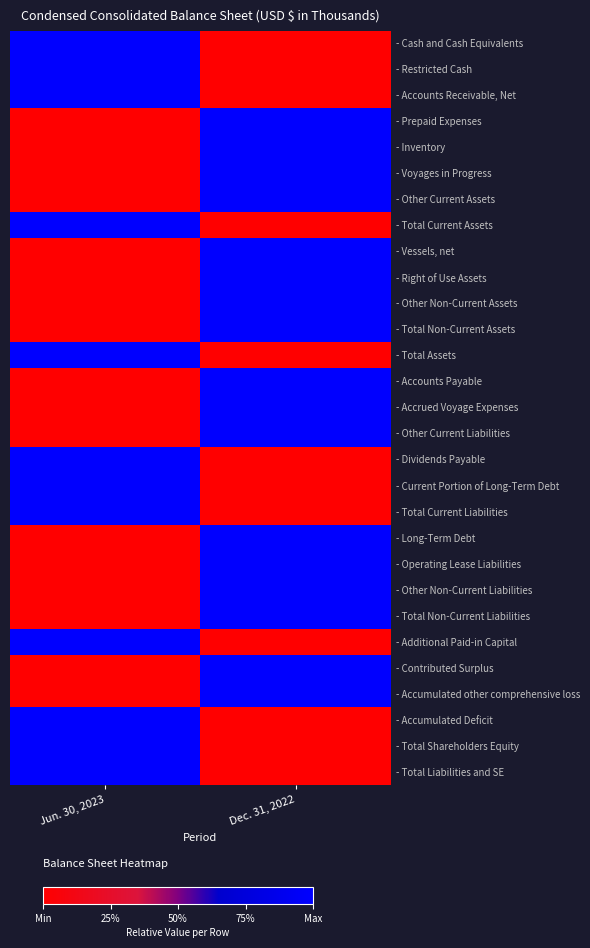

Between Dec. 31, 2022 and Jun. 30, 2023, which is larger?

Jun. 30, 2023